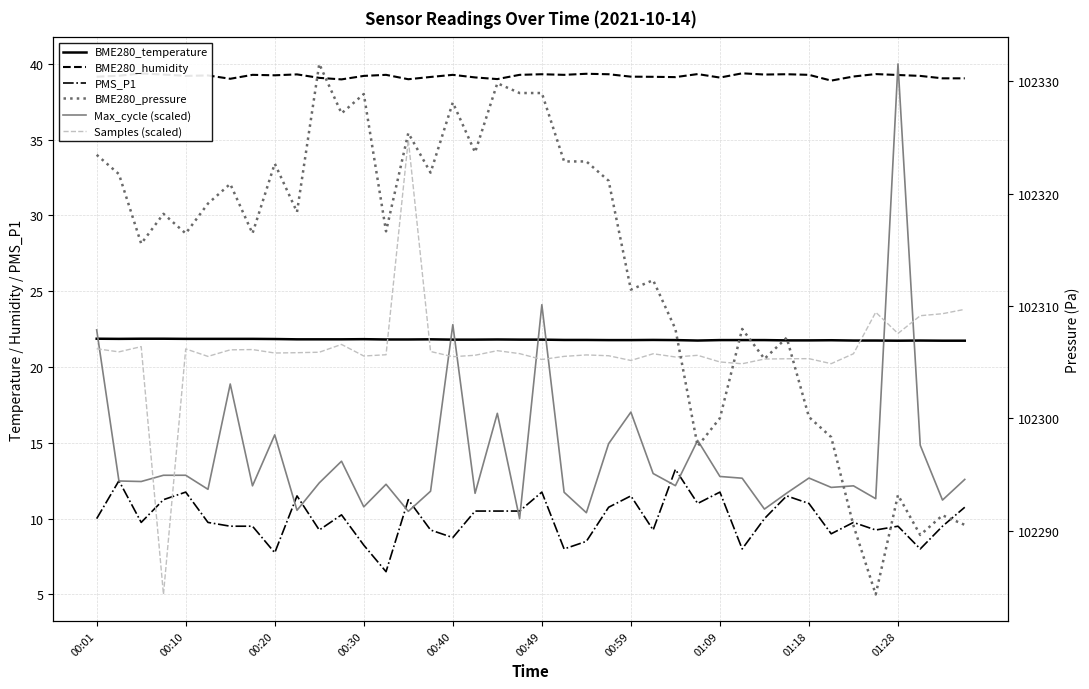

At which label does Max_cycle (scaled) first exceed 12?

00:01